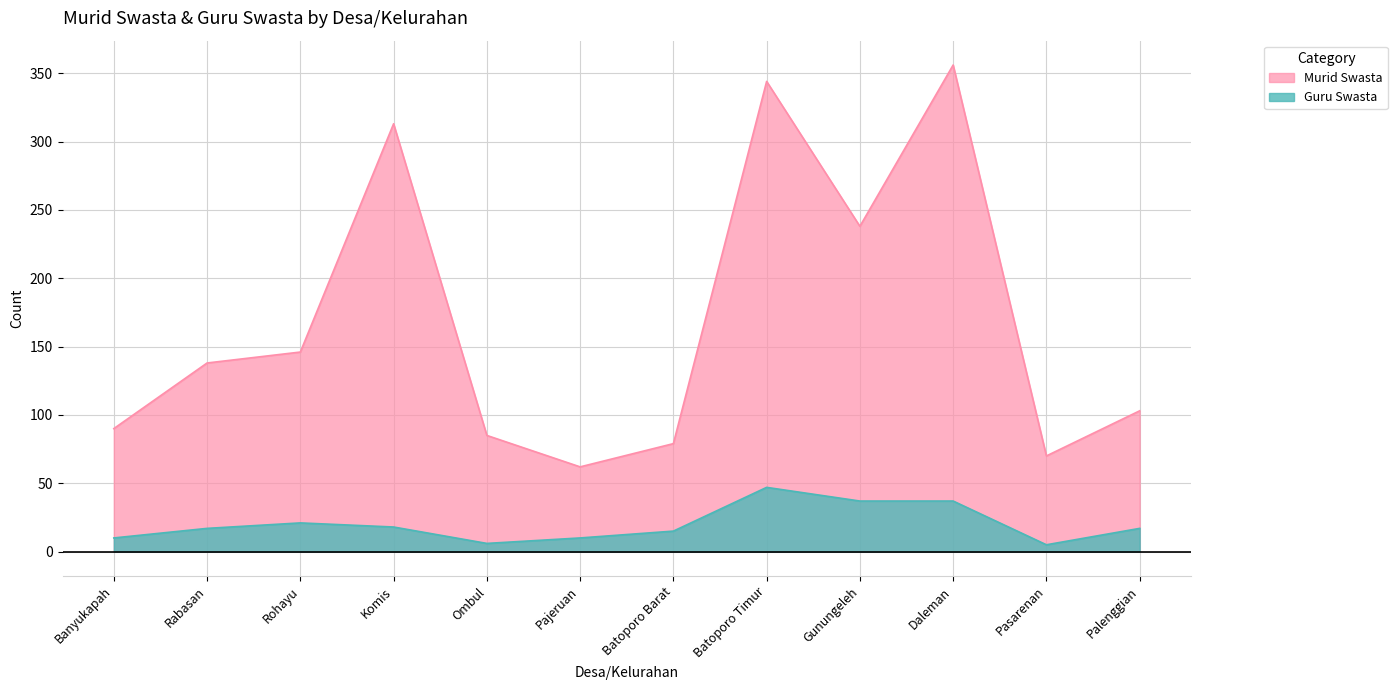

Rank the categories by Murid Swasta value from lowest to highest.

Pajeruan, Pasarenan, Batoporo Barat, Ombul, Banyukapah, Palenggian, Rabasan, Rohayu, Gunungeleh, Komis, Batoporo Timur, Daleman